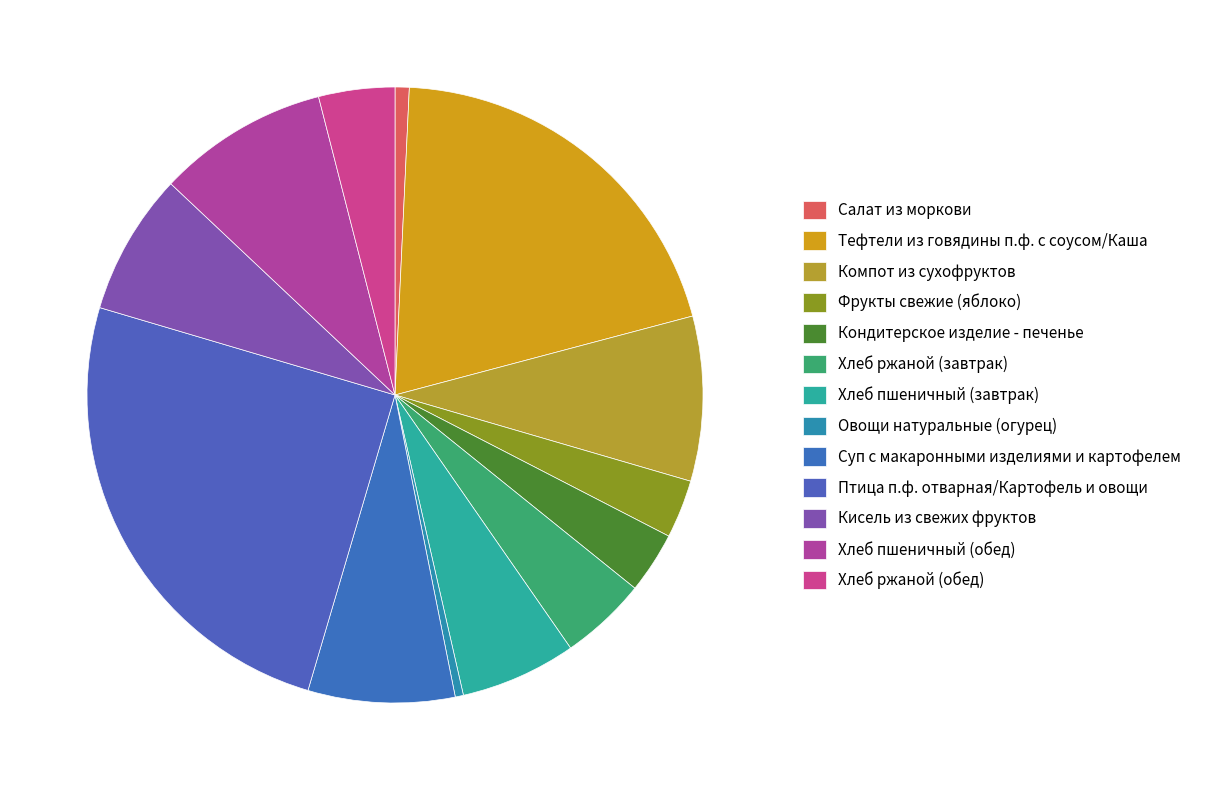

True or false: Фрукты свежие (яблоко) accounts for 16% of the total.

False